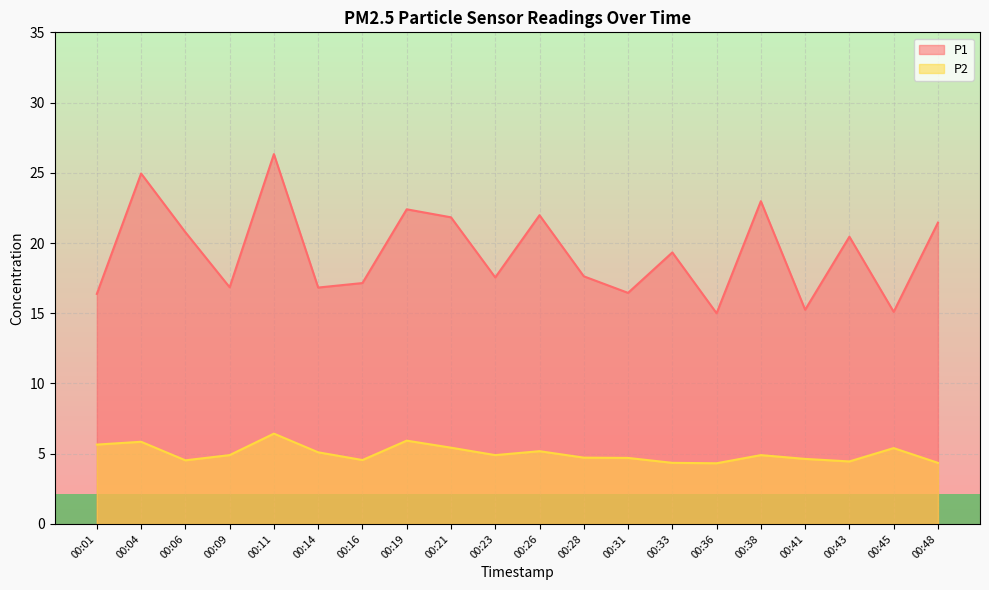

In P2, how many points are lower than both neighbors (excluding endpoints)?

5